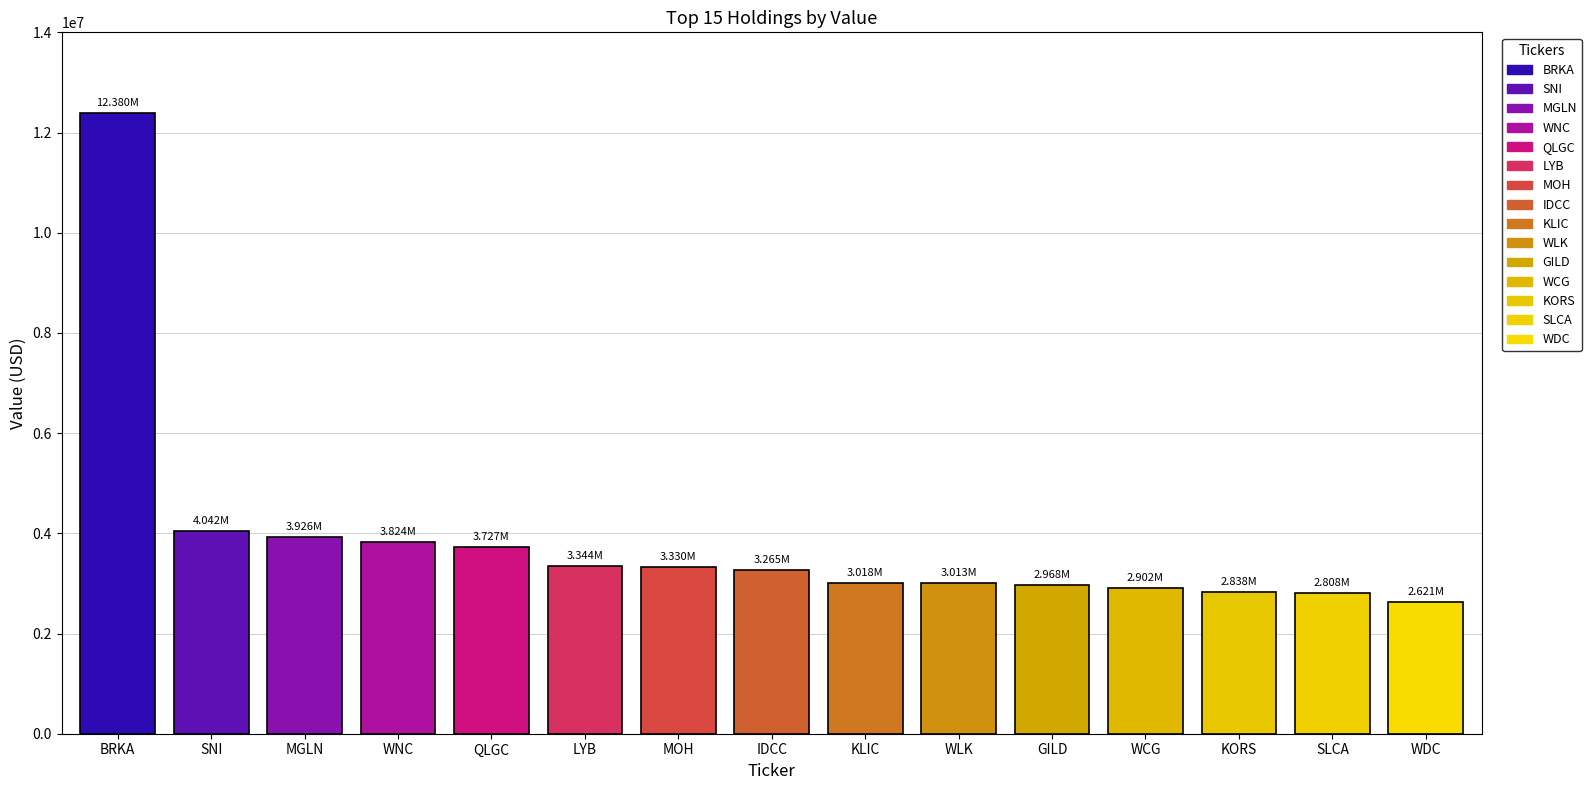

List the labels in order of value, smallest first.

WESTERN DIGITAL CORP, U S SILICA HLDGS INC, MICHAEL KORS HLDGS LTD, WELLCARE HEALTH PLANS INC, GILEAD SCIENCES INC, WESTLAKE CHEM CORP, KULICKE & SOFFA INDS INC, INTERDIGITAL INC, MOLINA HEALTHCARE INC, LYONDELLBASELL INDUSTRIES N, QLOGIC CORP, WABASH NATL CORP, MAGELLAN HEALTH INC, SCRIPPS NETWORKS INTERACT IN, BERKSHIRE HATHAWAY INC DEL